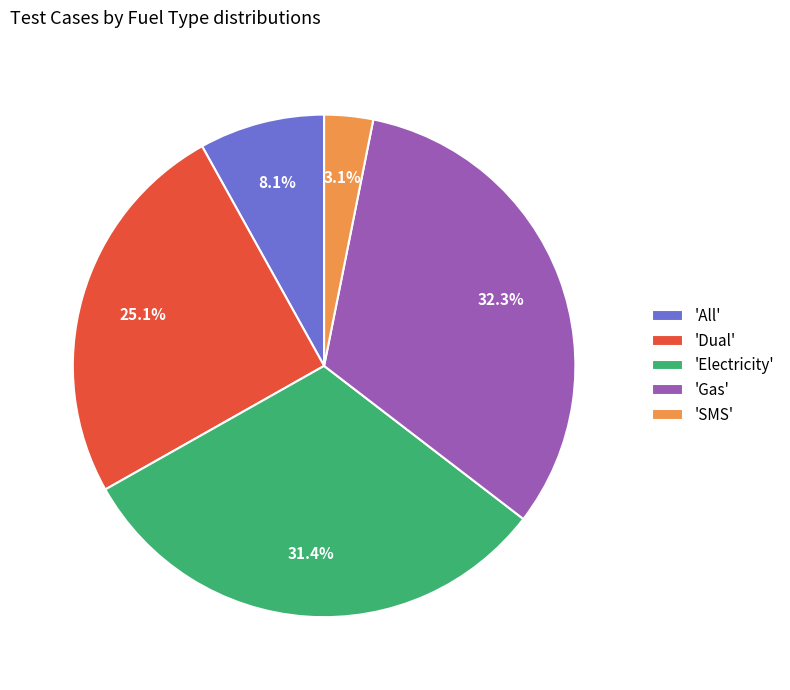

Which category has the smallest portion of the pie?

'SMS'